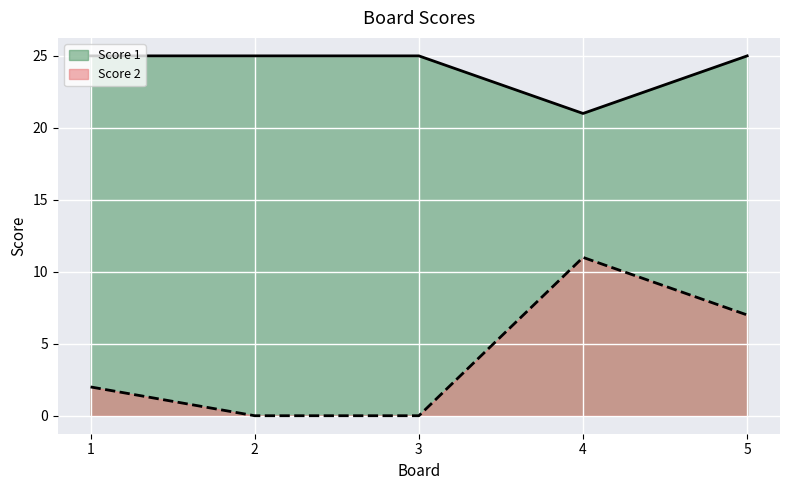

Reading right to left, transcribe all the data shown in this chart.

Score 1: 5=25	4=21	3=25	2=25	1=25
Score 2: 5=7	4=11	3=0	2=0	1=2